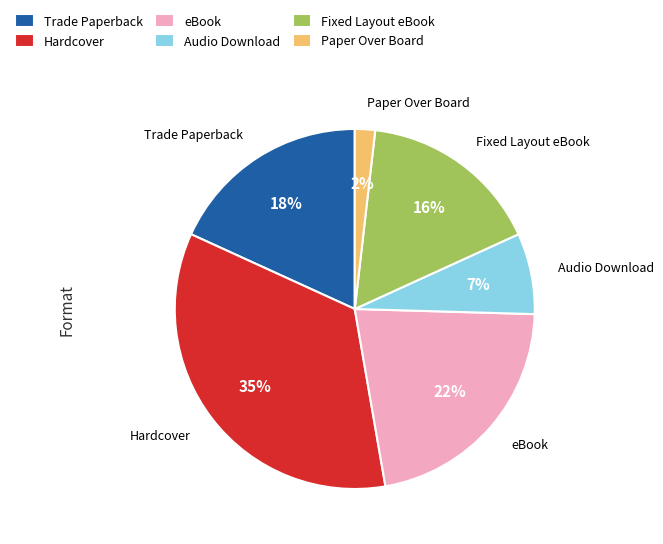

The Trade Paperback slice represents 18% of the pie. True or false?

True